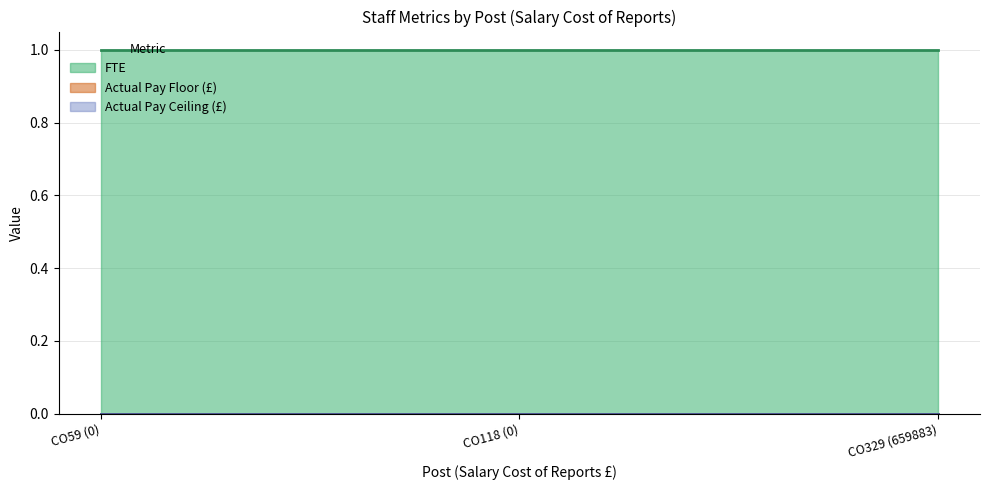

The FTE series shows 1 at CO59 (0). True or false?

True